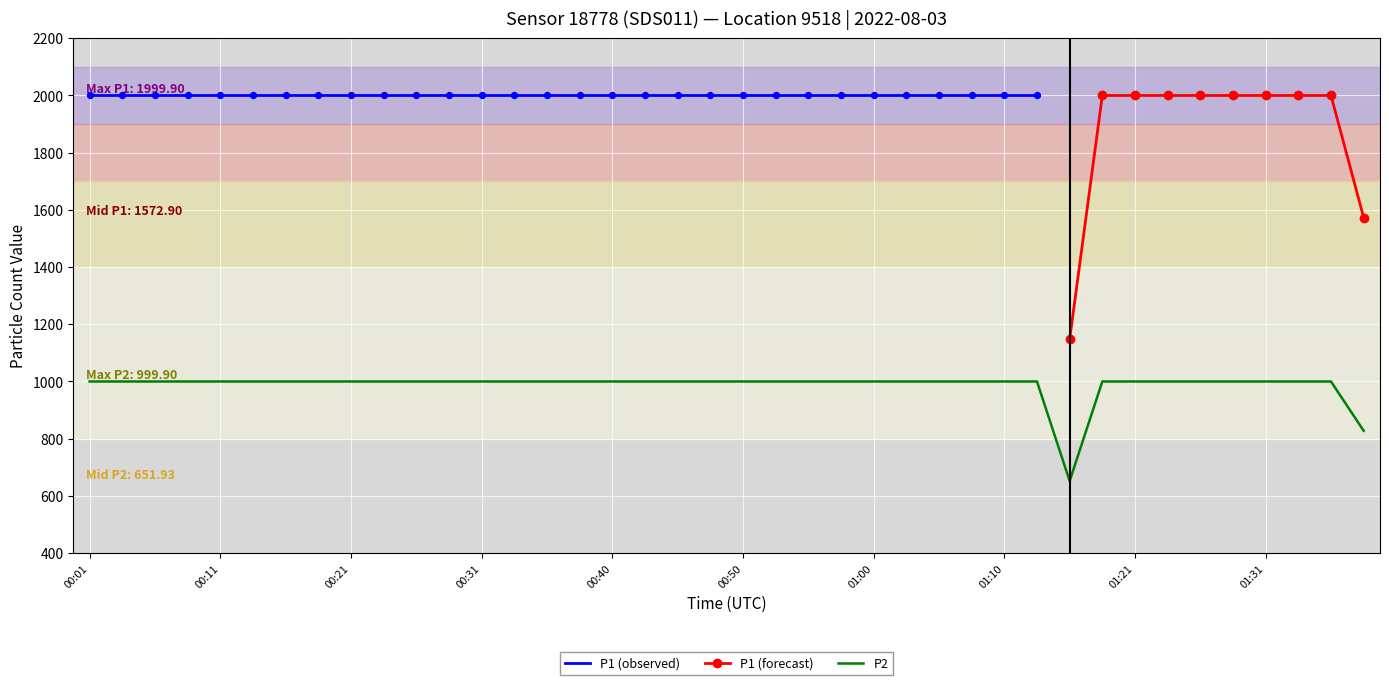

What is the ratio of the value at 00:48 to the value at 00:36?

1.0